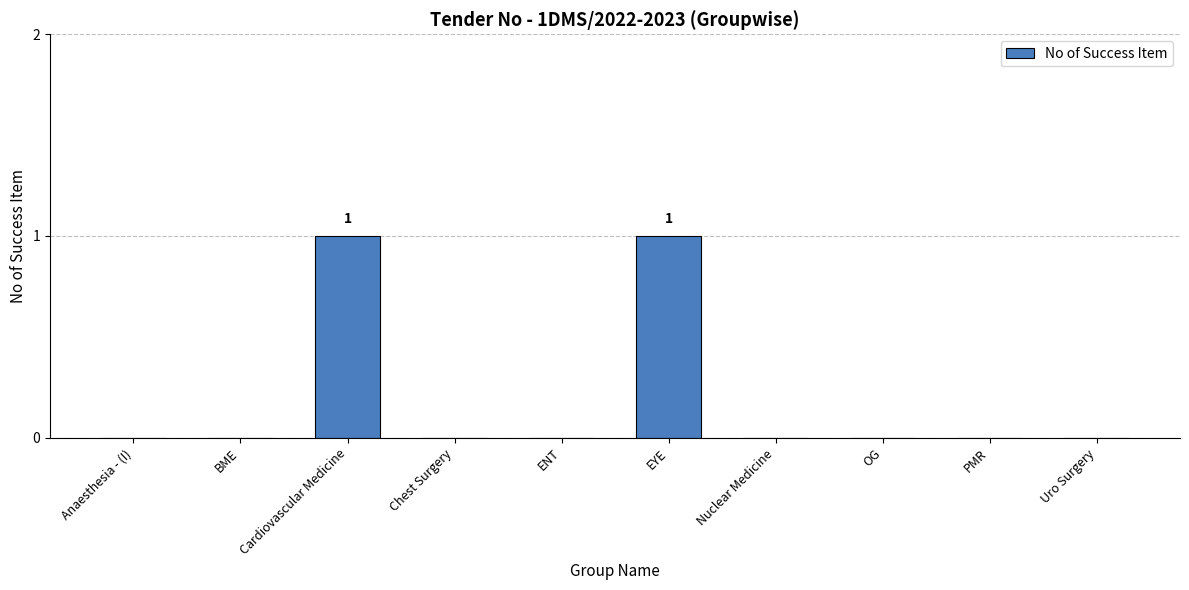

True or false: the data shows 1 at Cardiovascular Medicine.

True